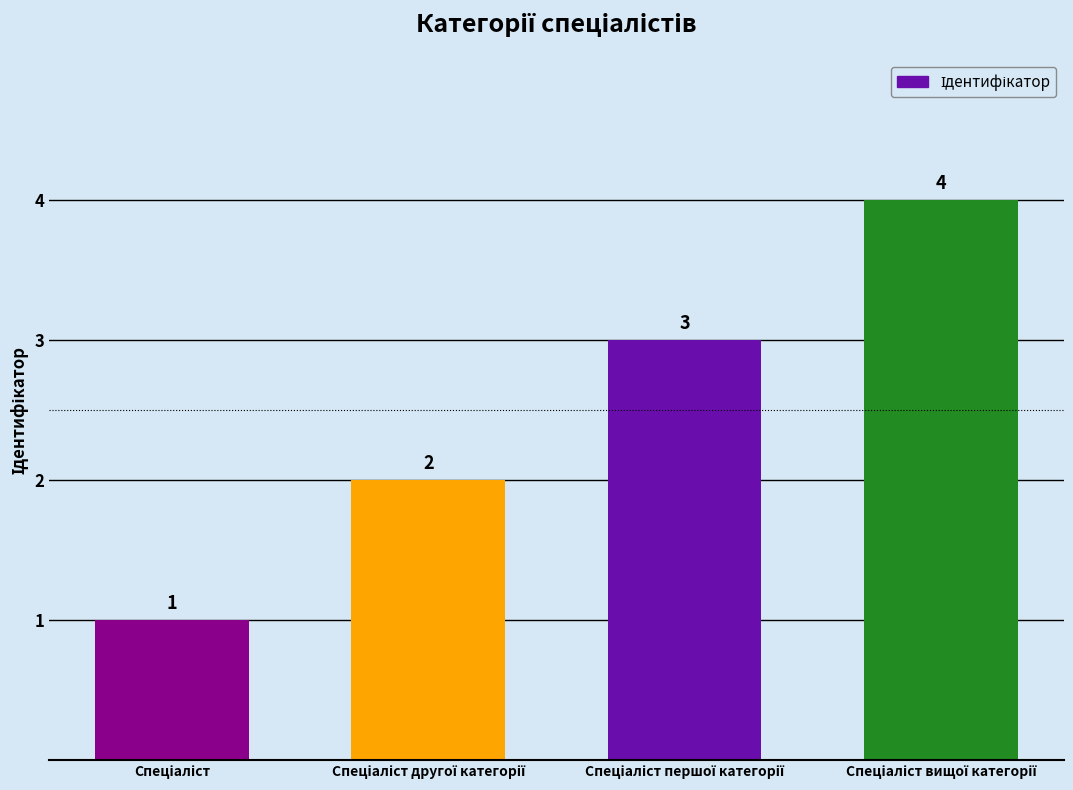

What is the maximum value shown in the chart?

4